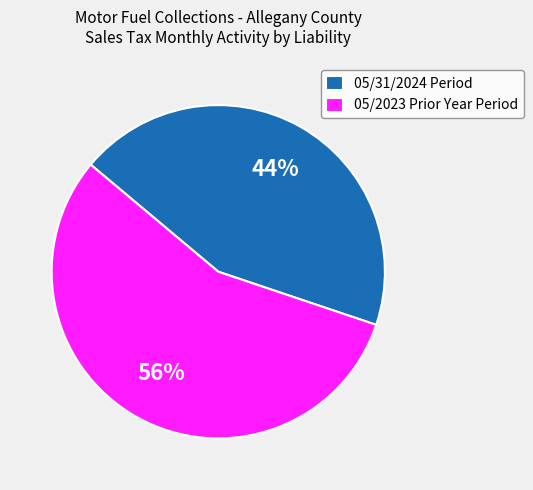

To the nearest percent, what percentage of the pie is 05/2023 Prior Year Period?

56%